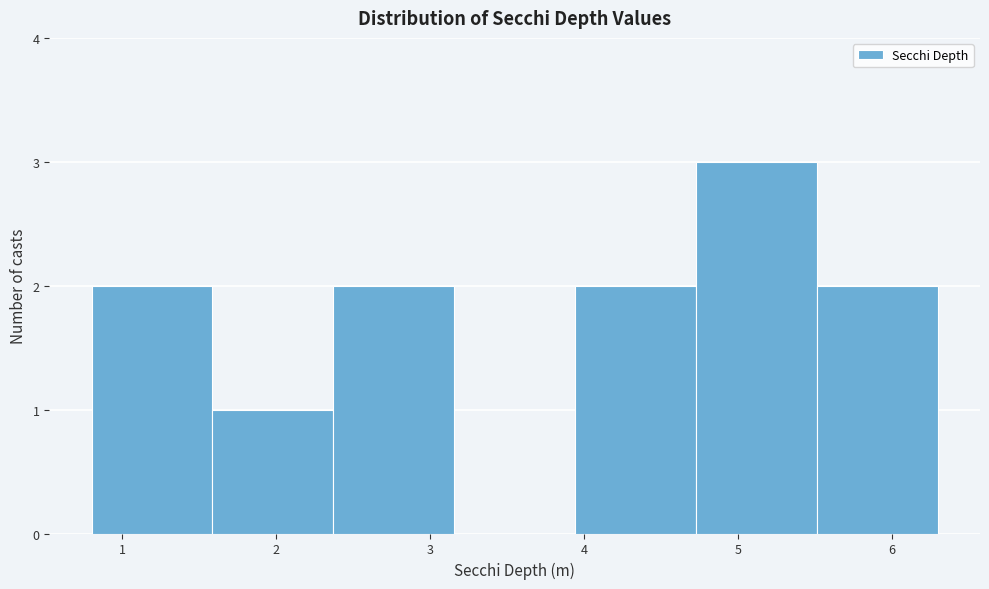

Over which range of the x-axis is the bar tallest?

4.7 to 5.5